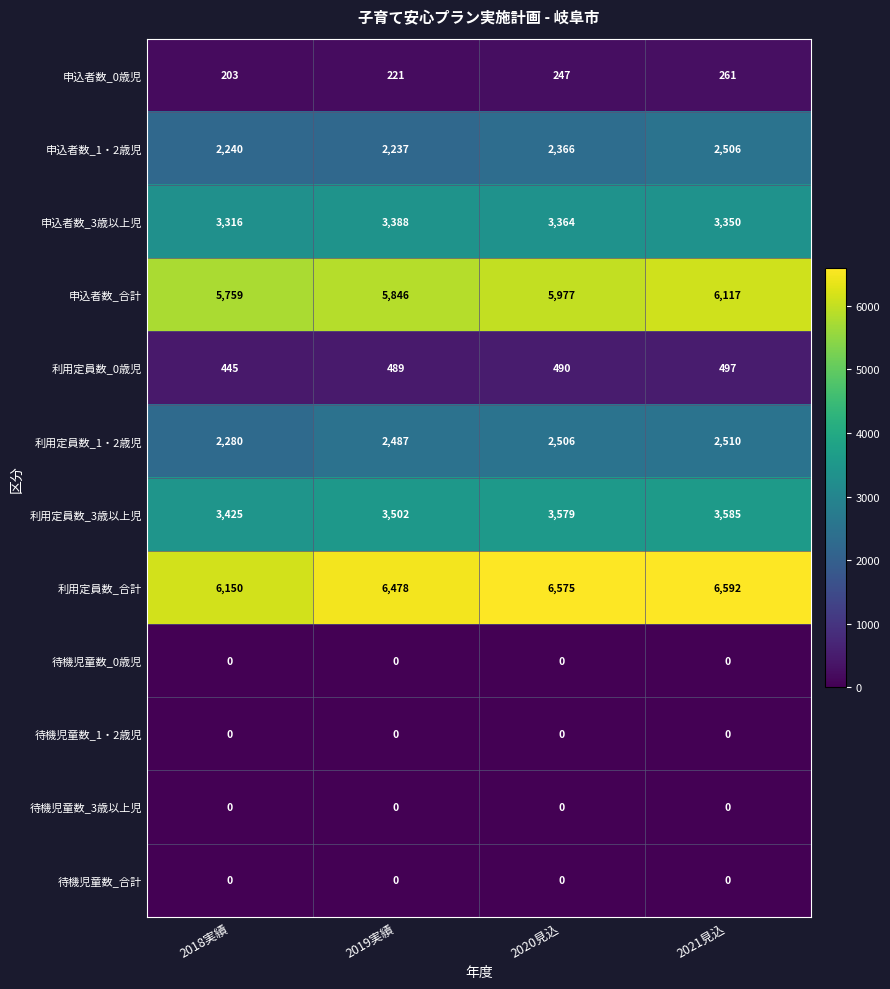

What value does the 利用定員数_3歳以上児 series have at 2020見込, to the nearest 50?

3600